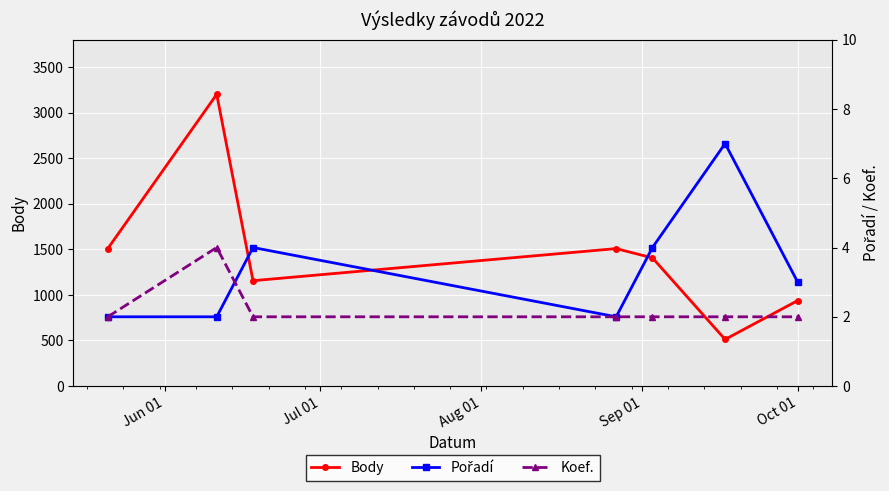

True or false: Body has more than 0 interior local peaks.

True